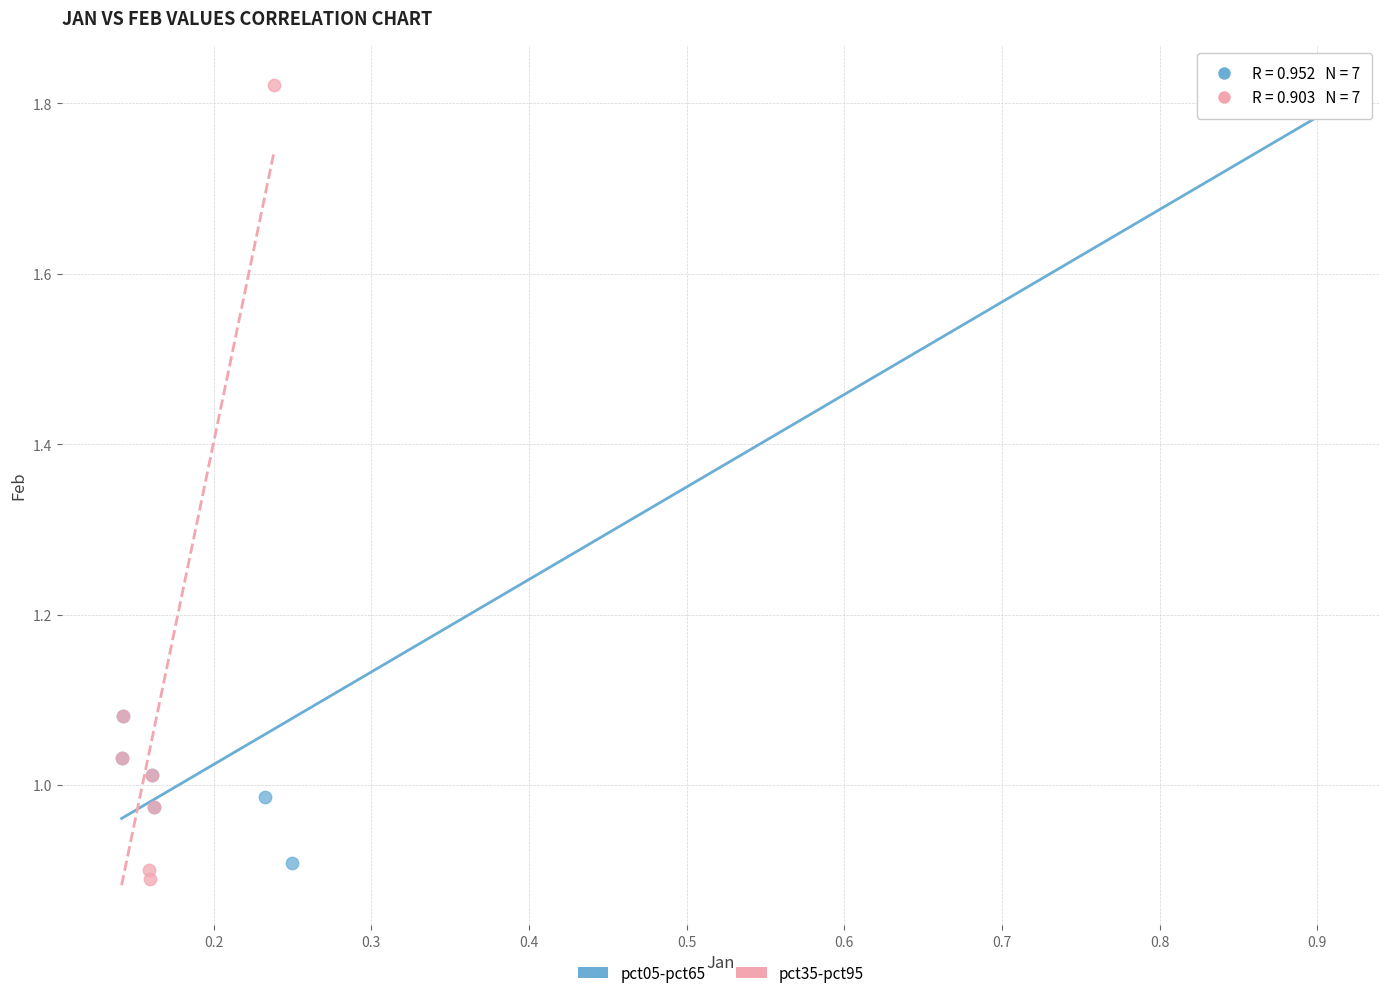

Which series contains the lowest Y value?

pct35-pct95